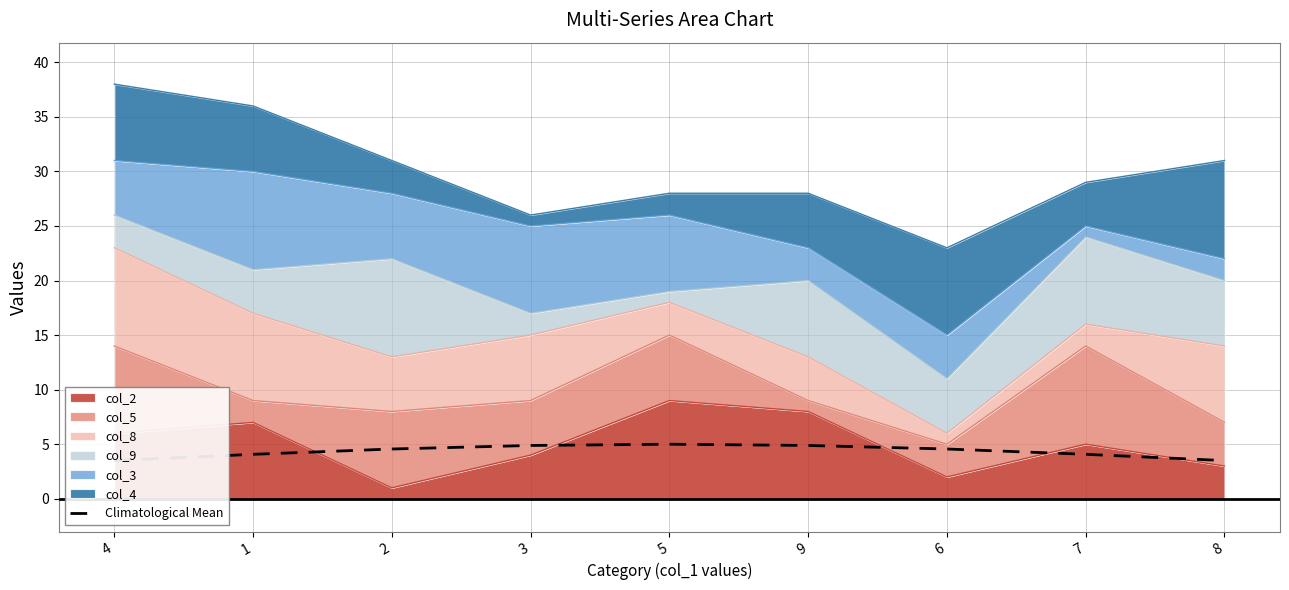

True or false: col_2 has a value of 4 at 4.

False